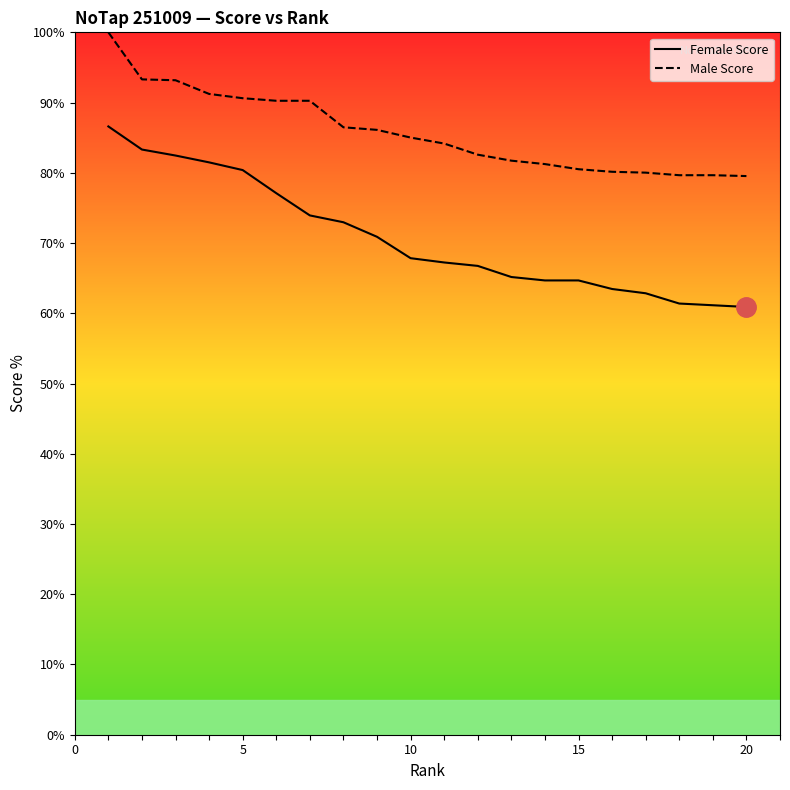

Which series has the largest range (max minus min)?

Female Score